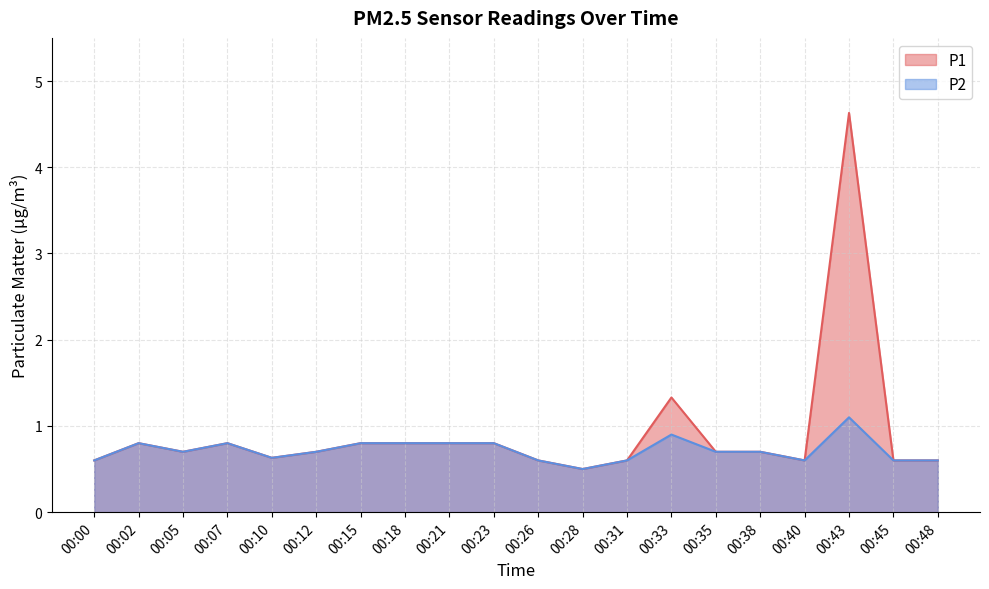

True or false: P1 and P2 cross at least once.

False